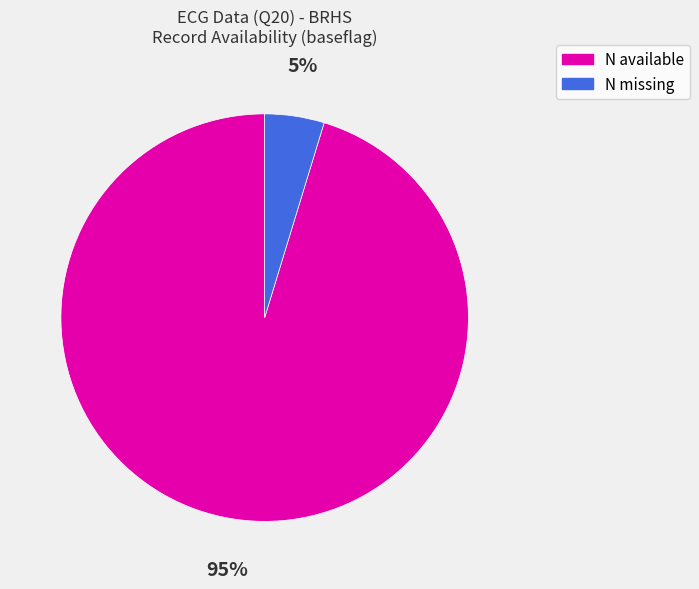

To the nearest percent, what is the average slice percentage?

50%